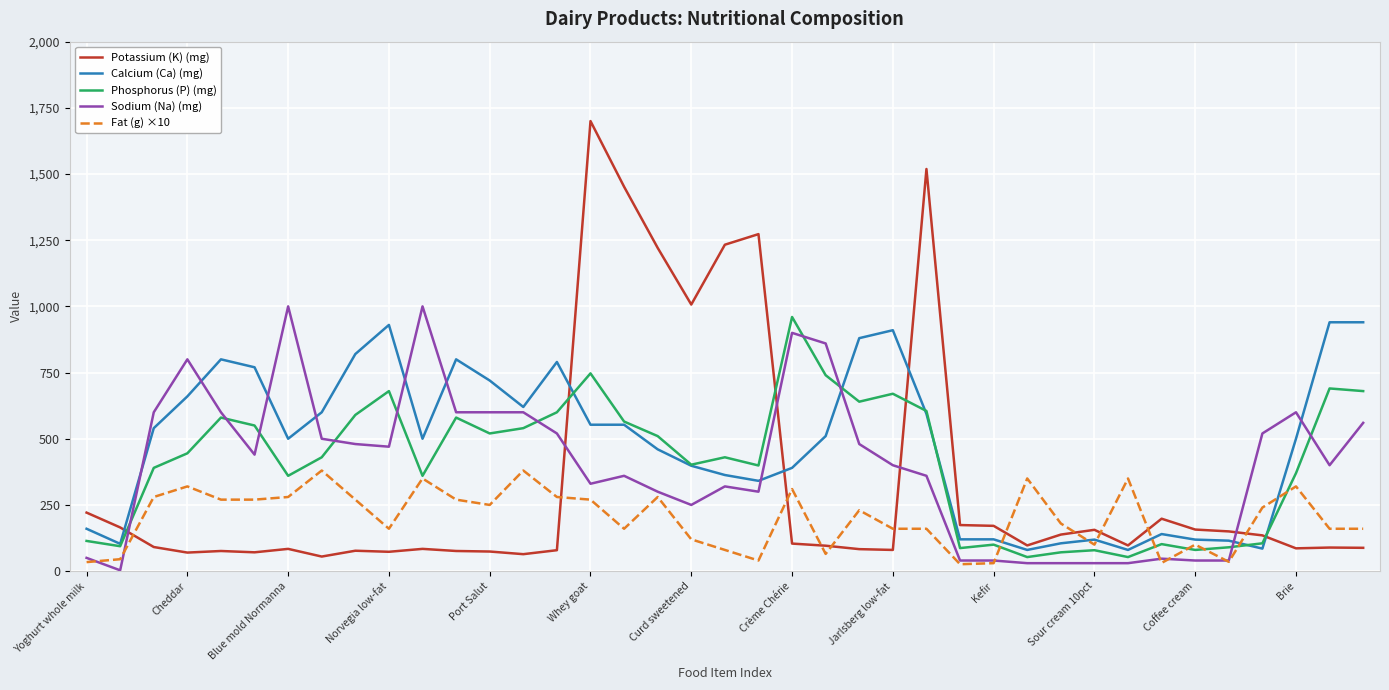

How many lines are shown in the chart?

5